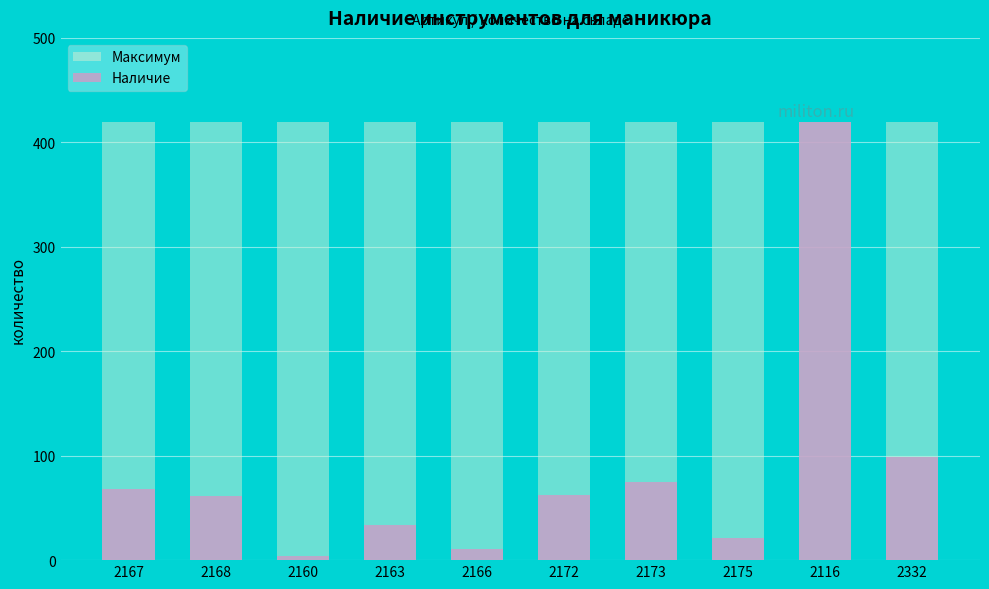

What is the difference between the maximum and second lowest values in the Наличие series?

408